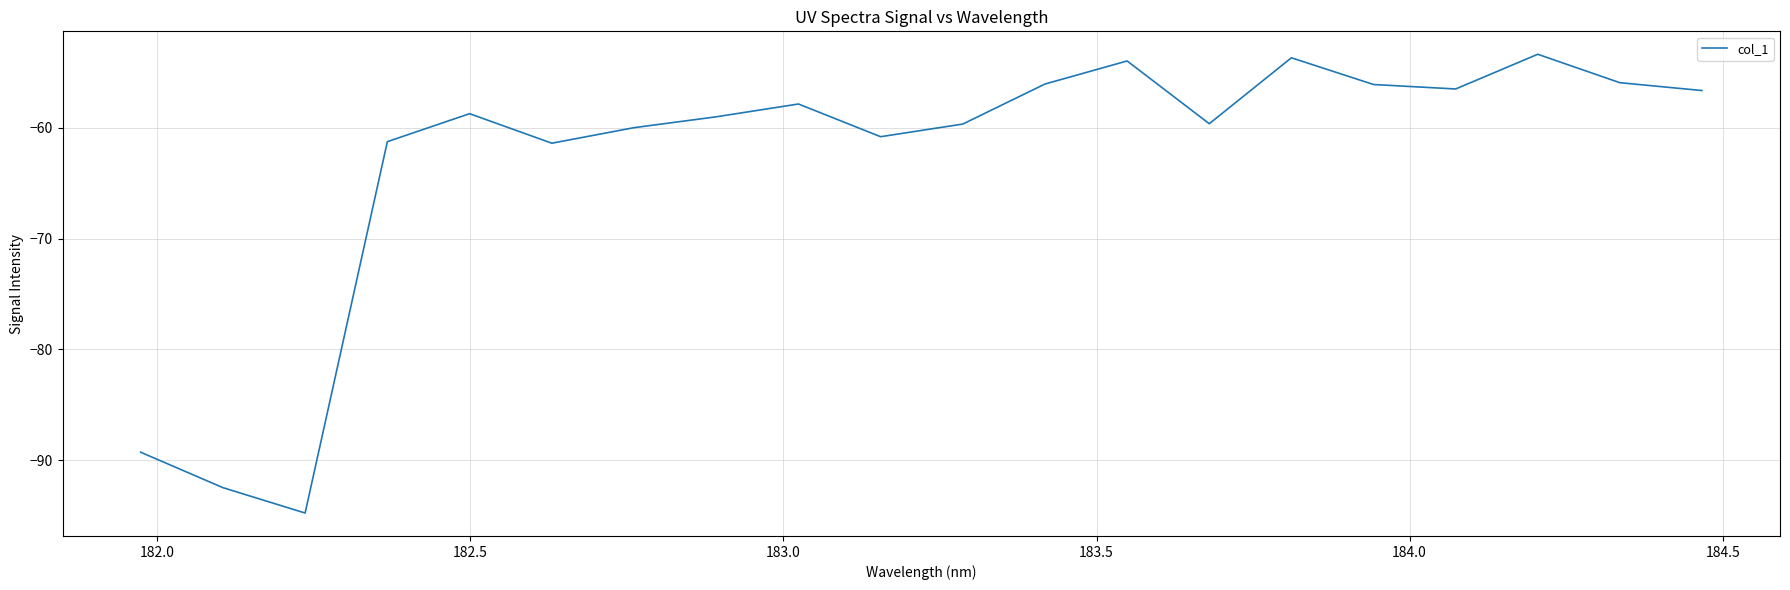

What is the difference between the maximum and minimum values?

41.4